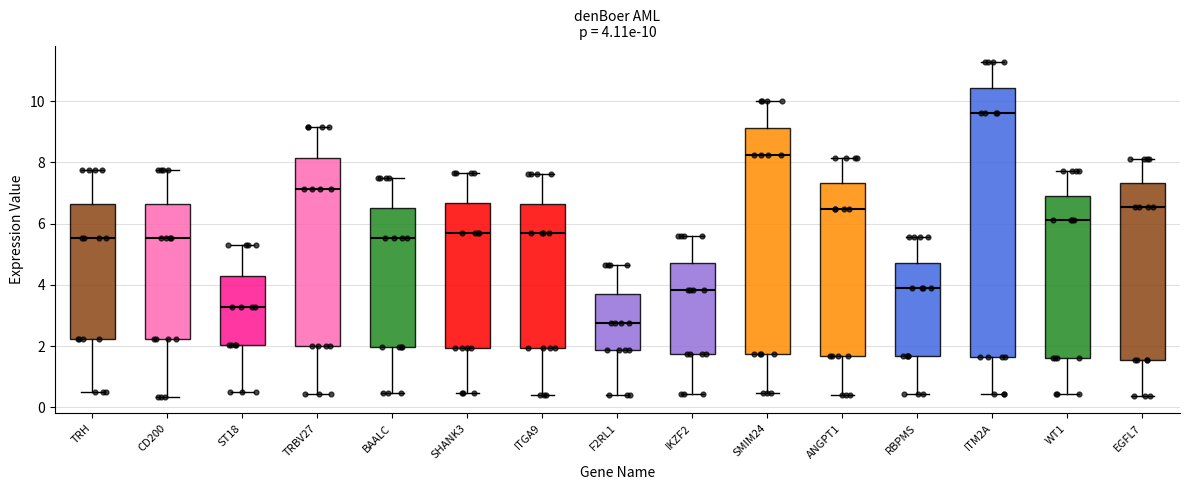

Which box is the tallest, from its lower edge to its upper edge?

ITM2A